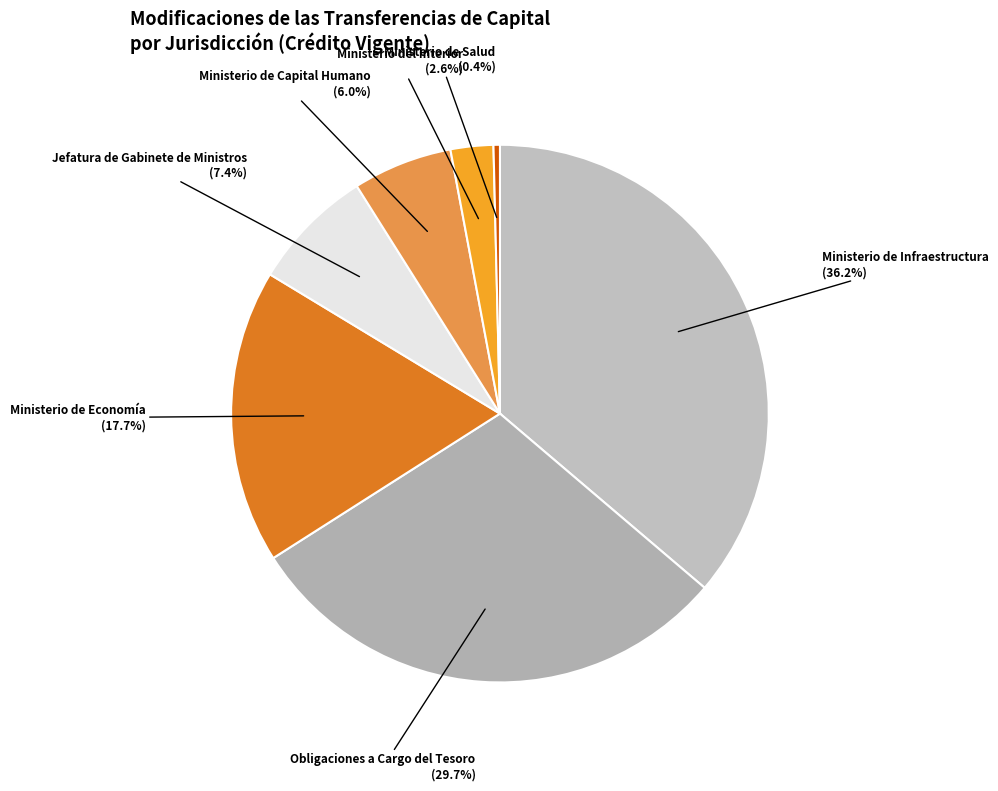

What is the largest slice in the pie chart?

Ministerio de Infraestructura